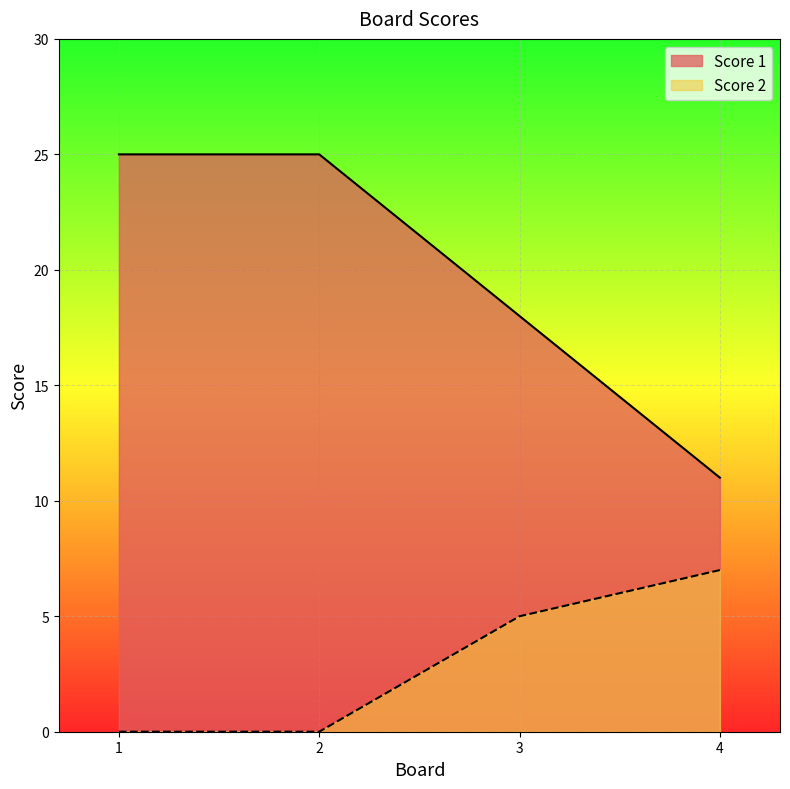

Reading left to right, what are all the values shown in this chart?

Score 1: 1=25	2=25	3=18	4=11
Score 2: 1=0	2=0	3=5	4=7